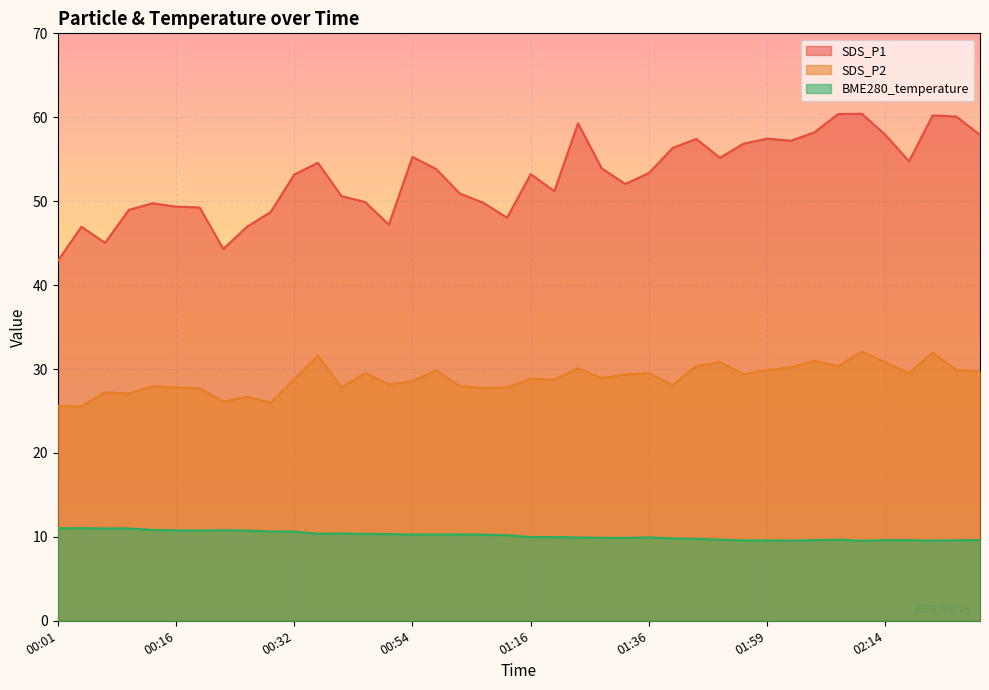

How many interior local valleys does the SDS_P2 series have?

13